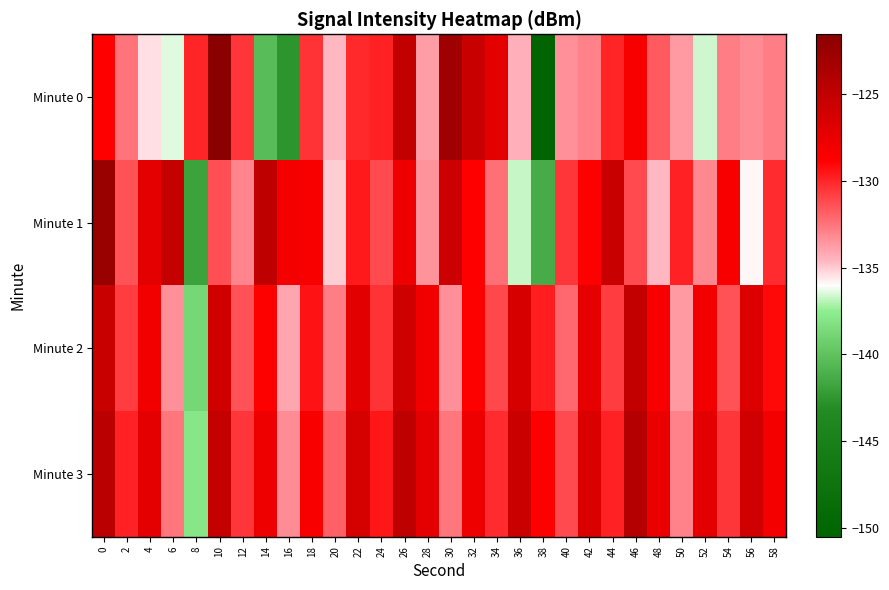

Which has a higher value, 2 or 40?

2